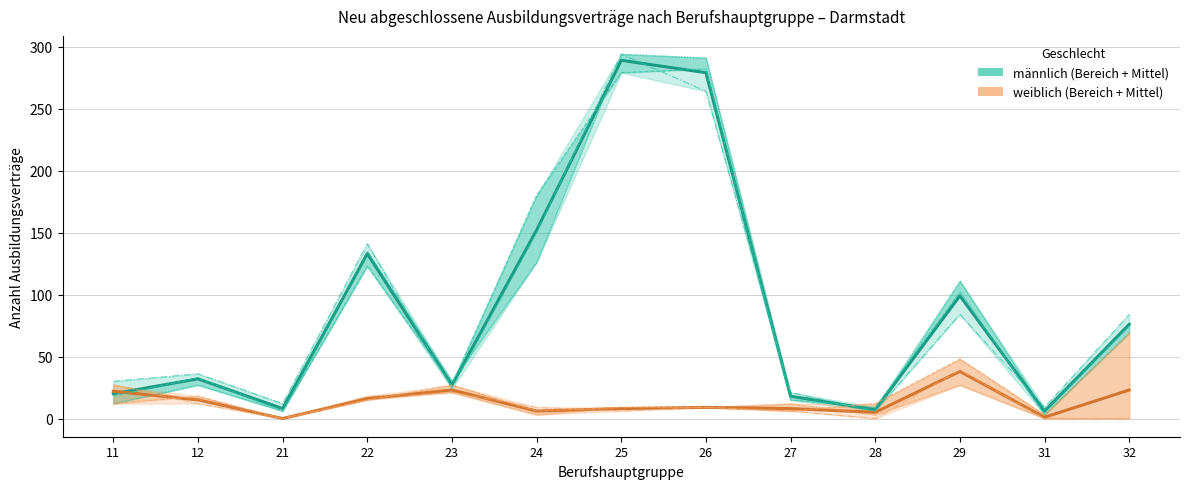

What is the spread (max minus min) of values at 25?

288